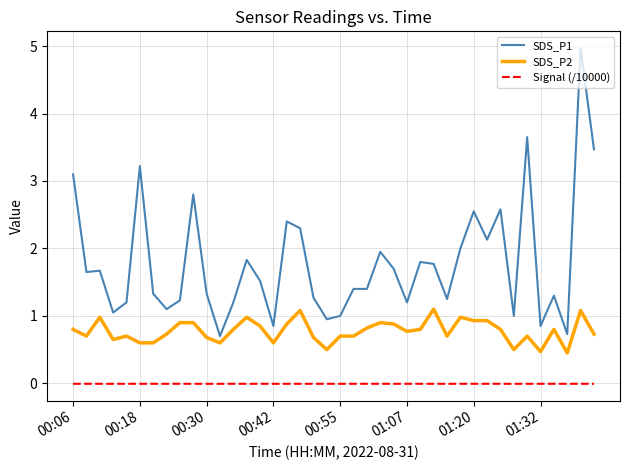

Which series has the largest total across all categories?

SDS_P1